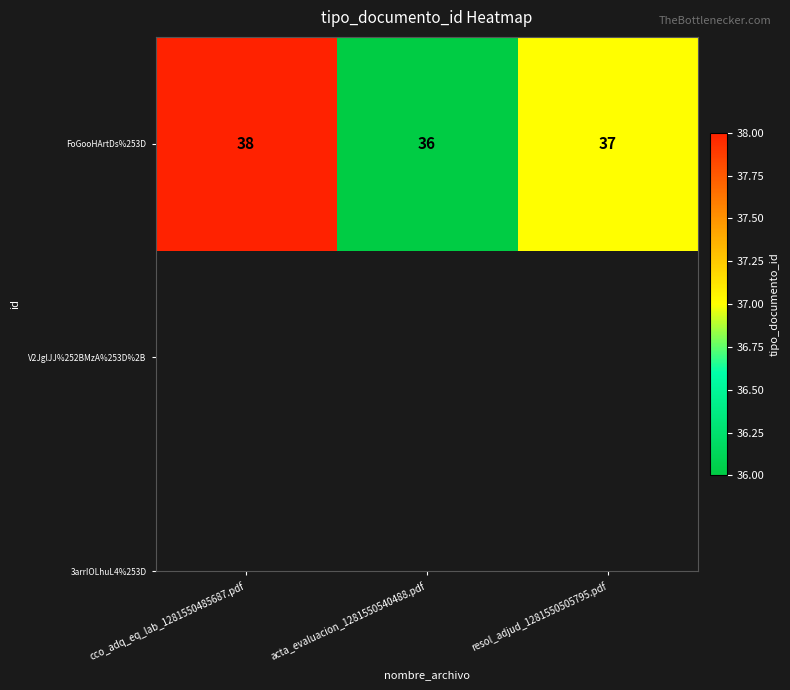

Rank the categories by value from highest to lowest.

cco_adq_eq_lab_1281550485687.pdf, resol_adjud_1281550505795.pdf, acta_evaluacion_1281550540488.pdf